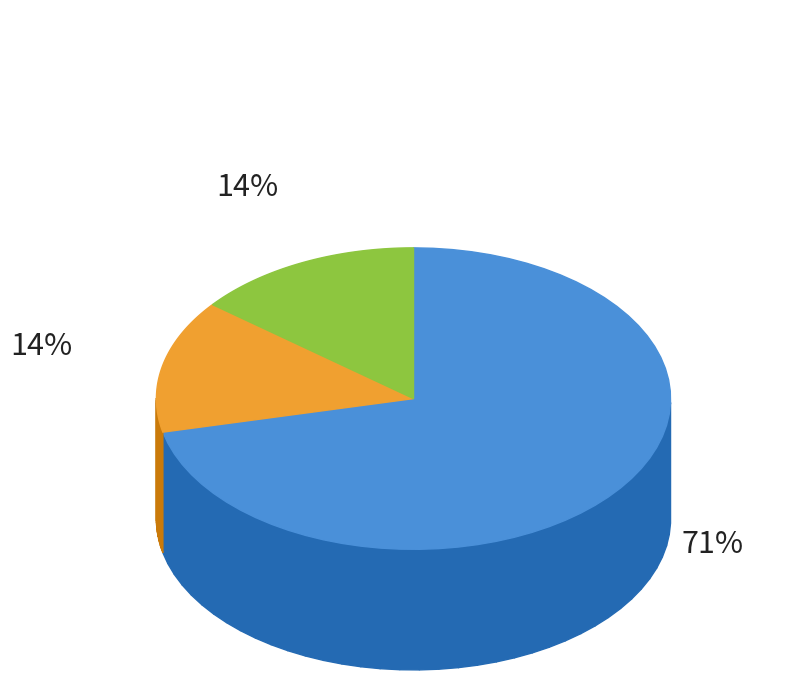

True or false: Scenedesmaceae X sp. accounts for 24% of the total.

False